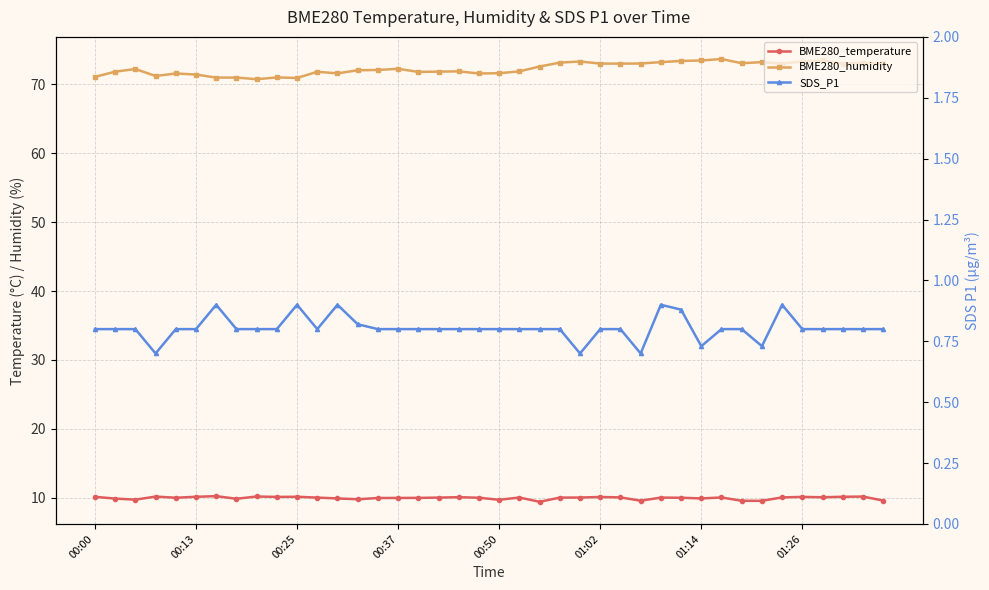

How many series are shown in this chart?

3